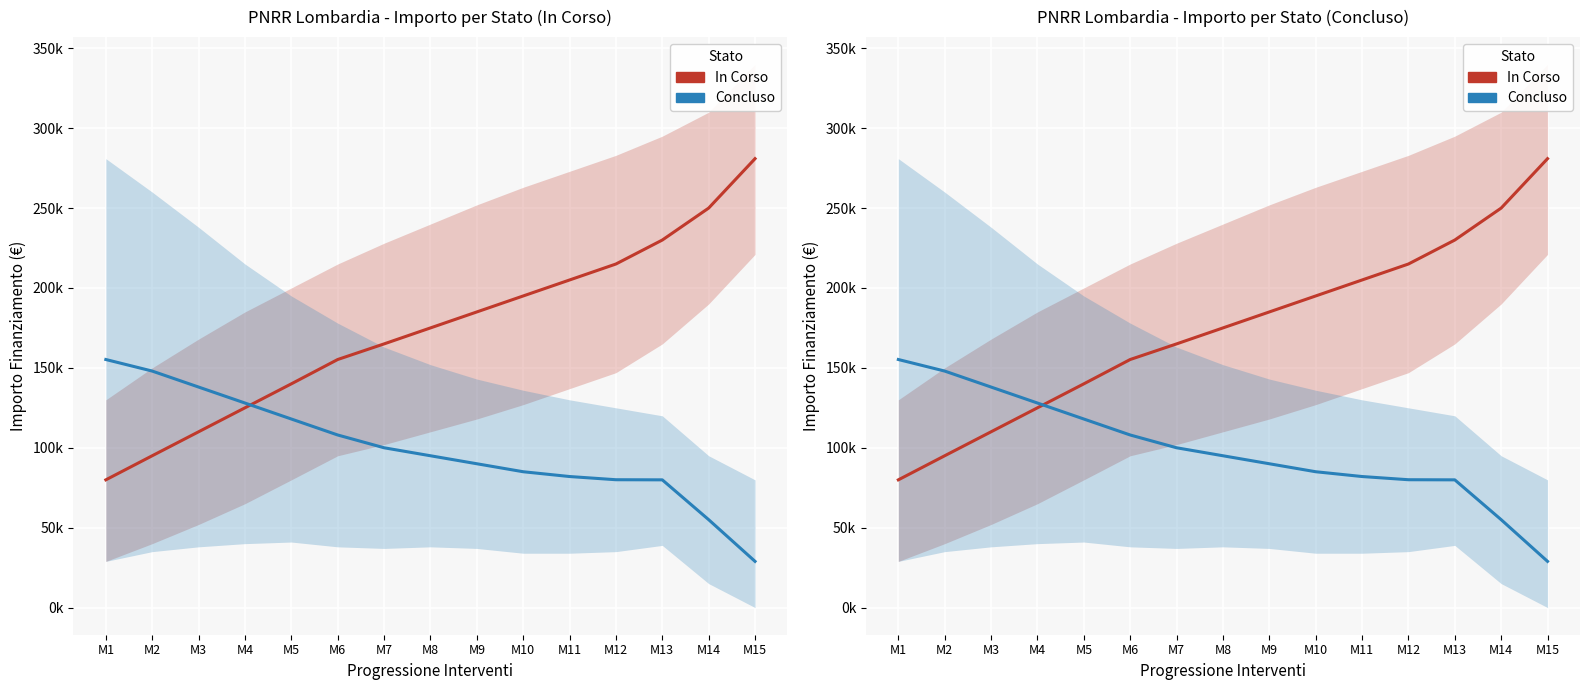

At M10, list the series in order from smallest to largest.

Concluso, In Corso